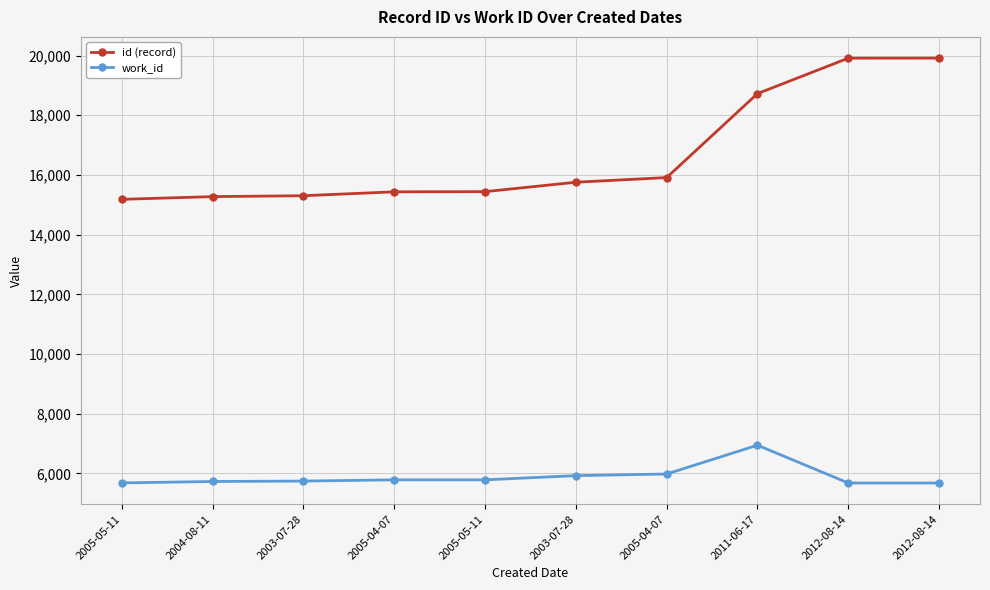

Is it true that work_id equals 1801 at 2004-08-11?

False